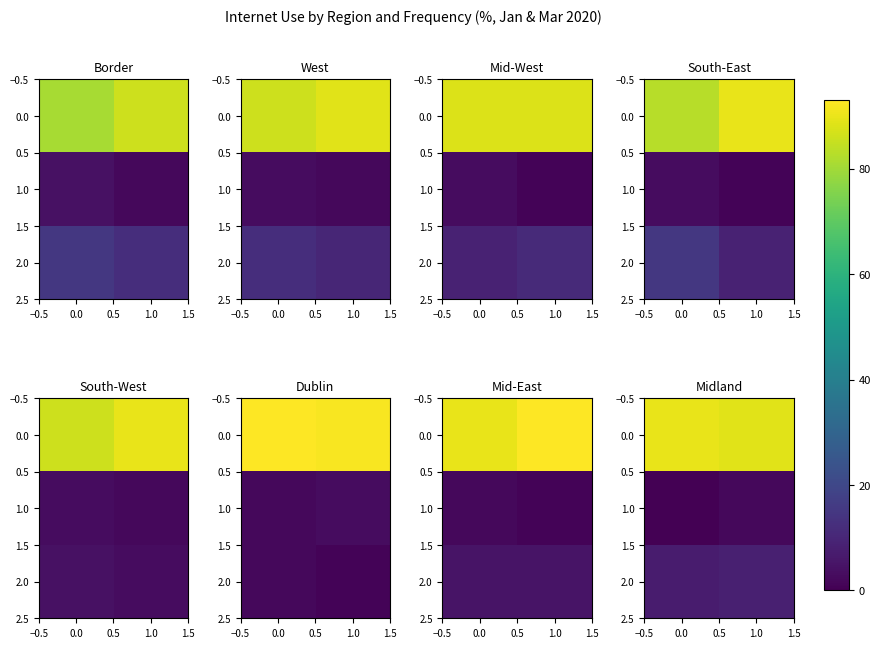

The 0.0 series shows 89 at 1.0. True or false?

True